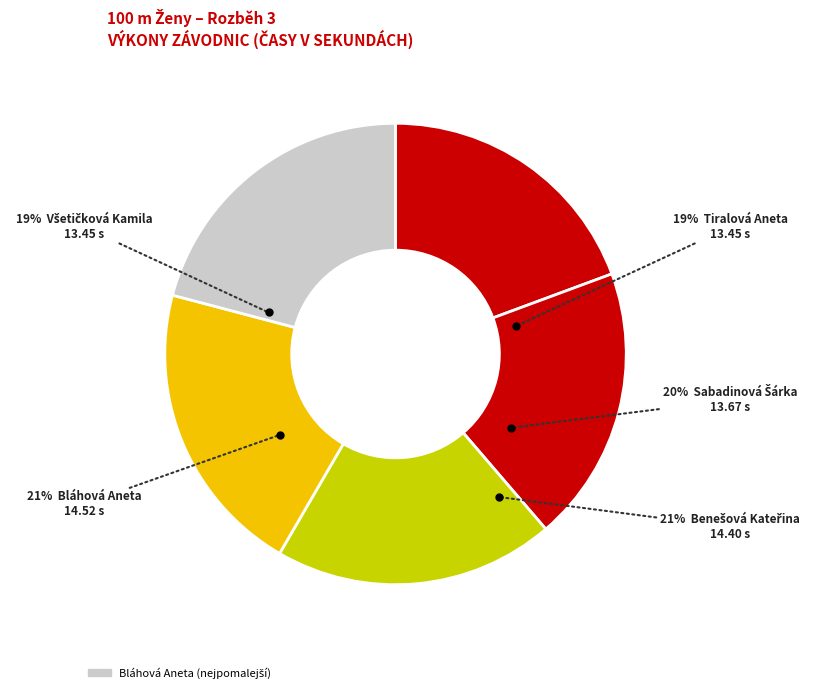

Which category has the smallest portion of the pie?

Všetičková Kamila